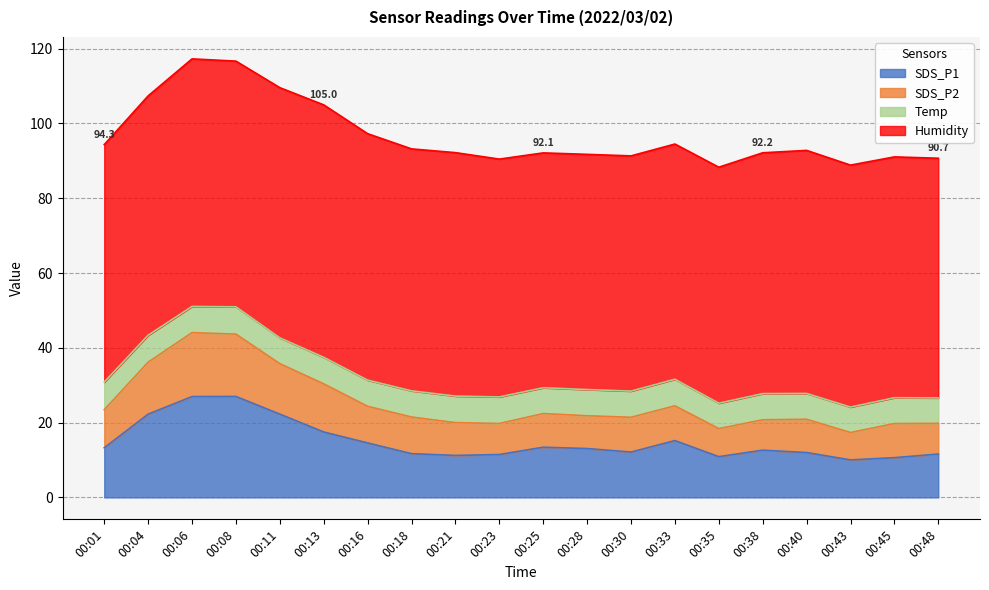

What are all the series names shown in the legend?

SDS_P1, SDS_P2, Temp, Humidity